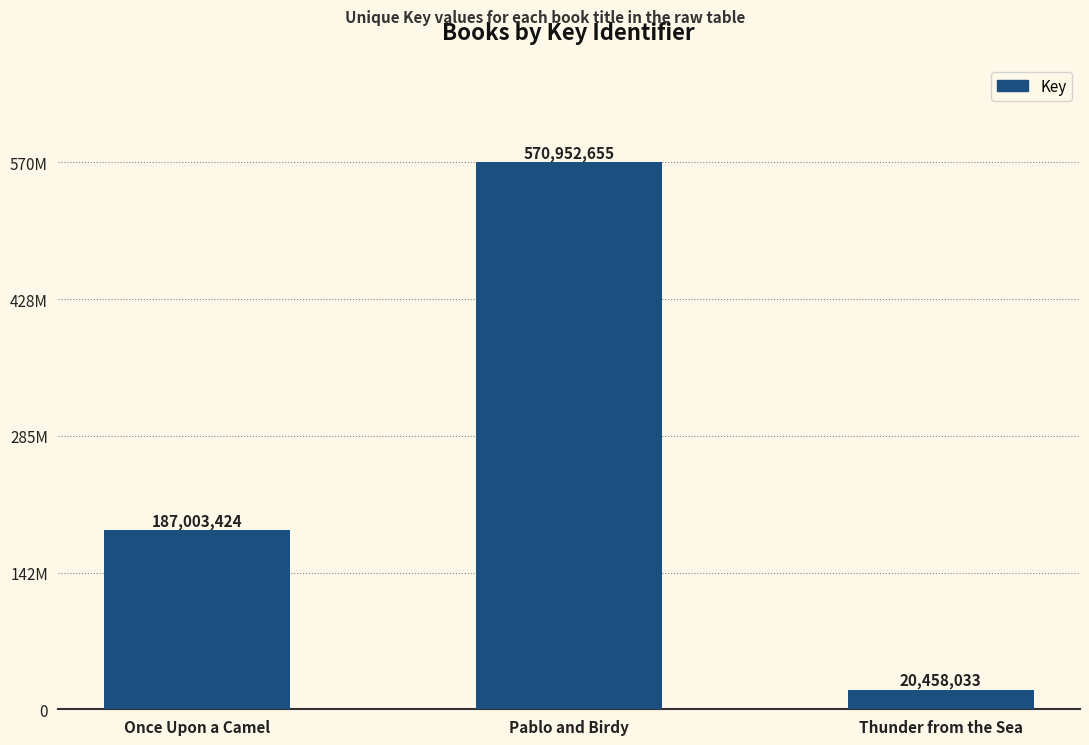

Reading left to right, extract all data points from this chart.

187003424	570952655	20458033